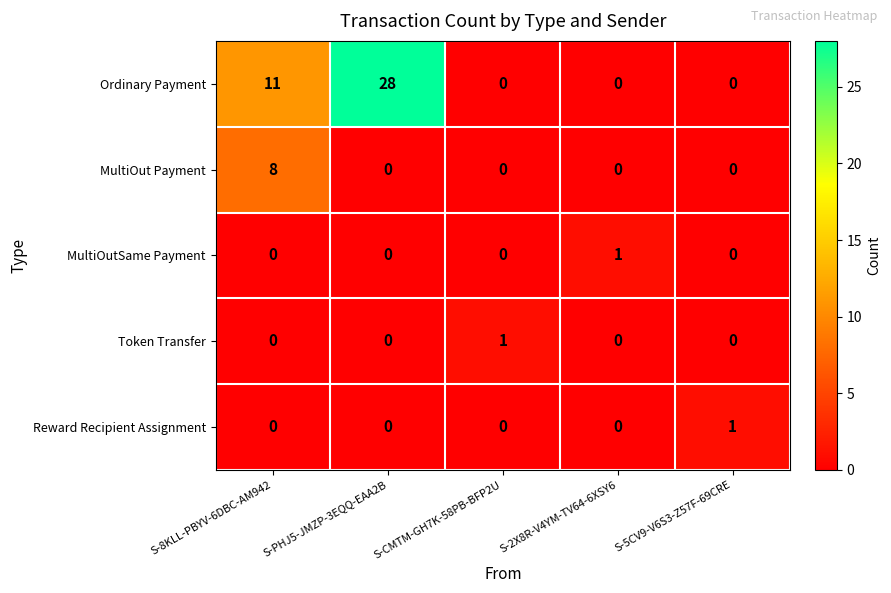

Which series has the largest range (max minus min)?

Ordinary Payment